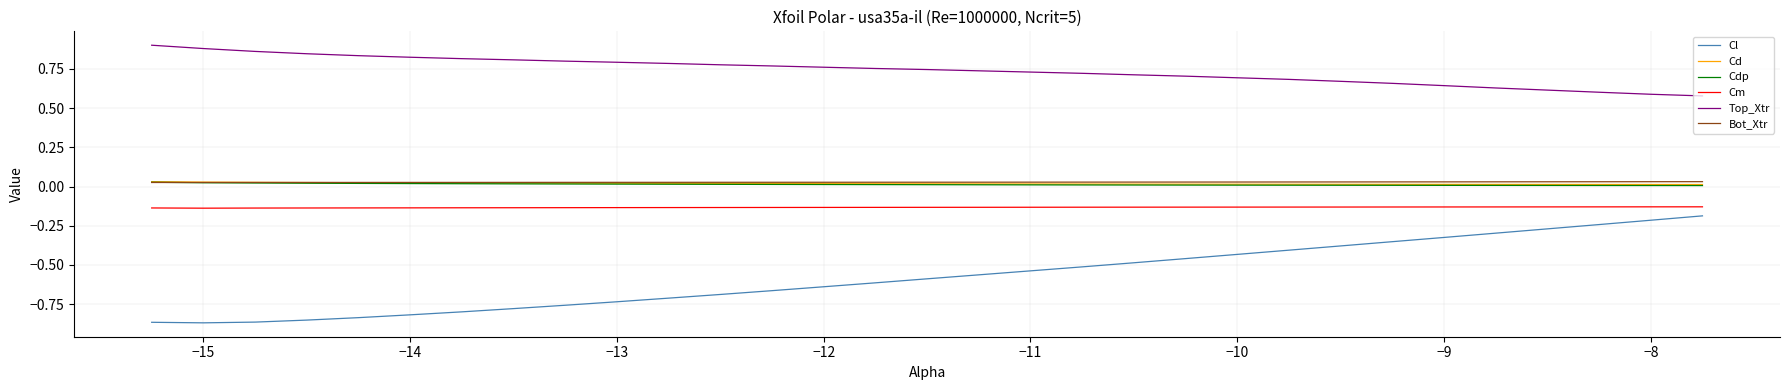

True or false: Cd and Cl cross at least once.

False